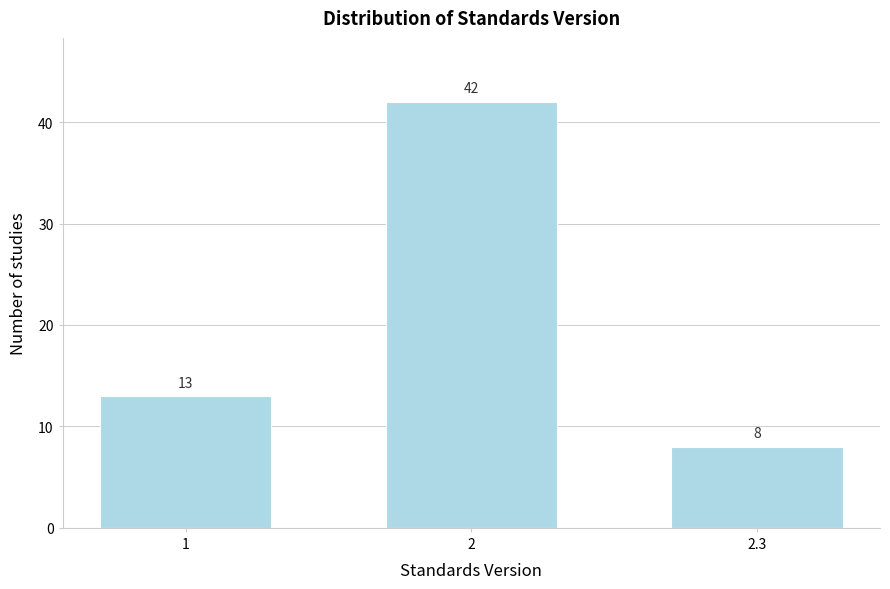

Reading right to left, extract all data points from this chart.

2.3=8	2=42	1=13